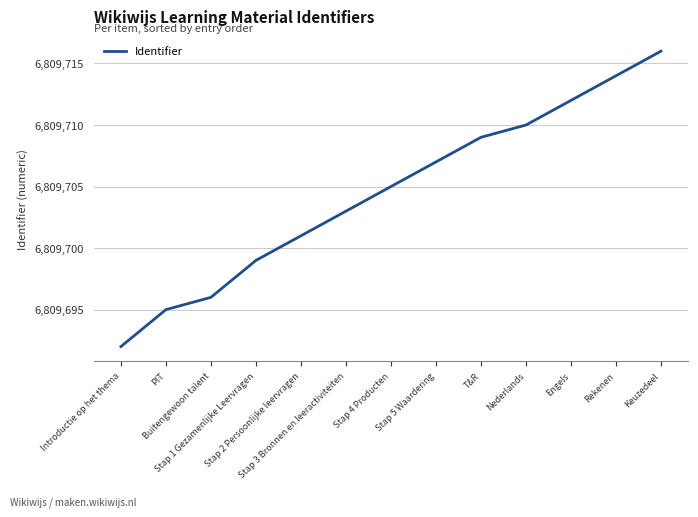

The value at Keuzedeel is 10261075. True or false?

False